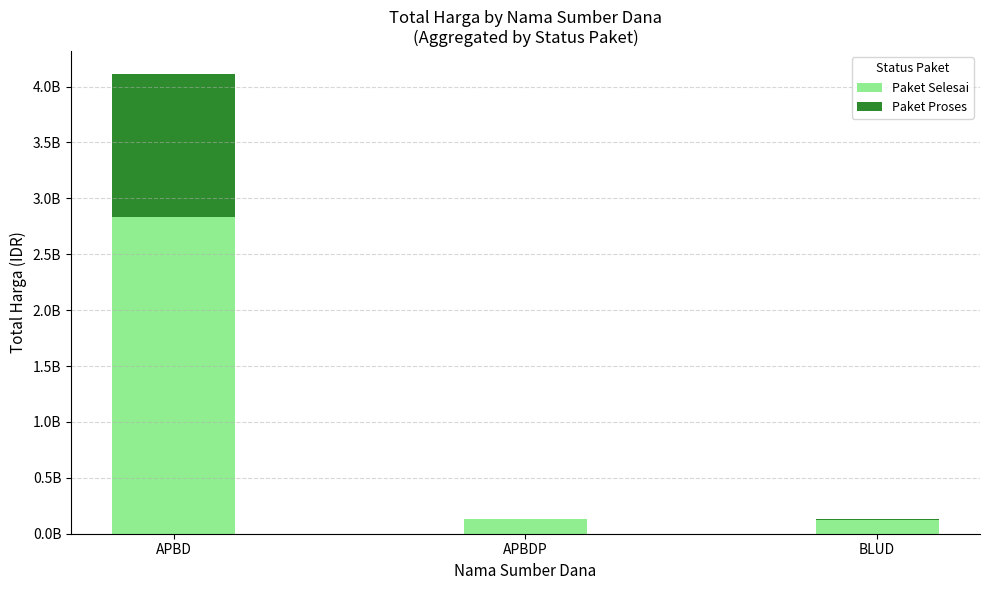

What are all the series names shown in the legend?

Paket Selesai, Paket Proses